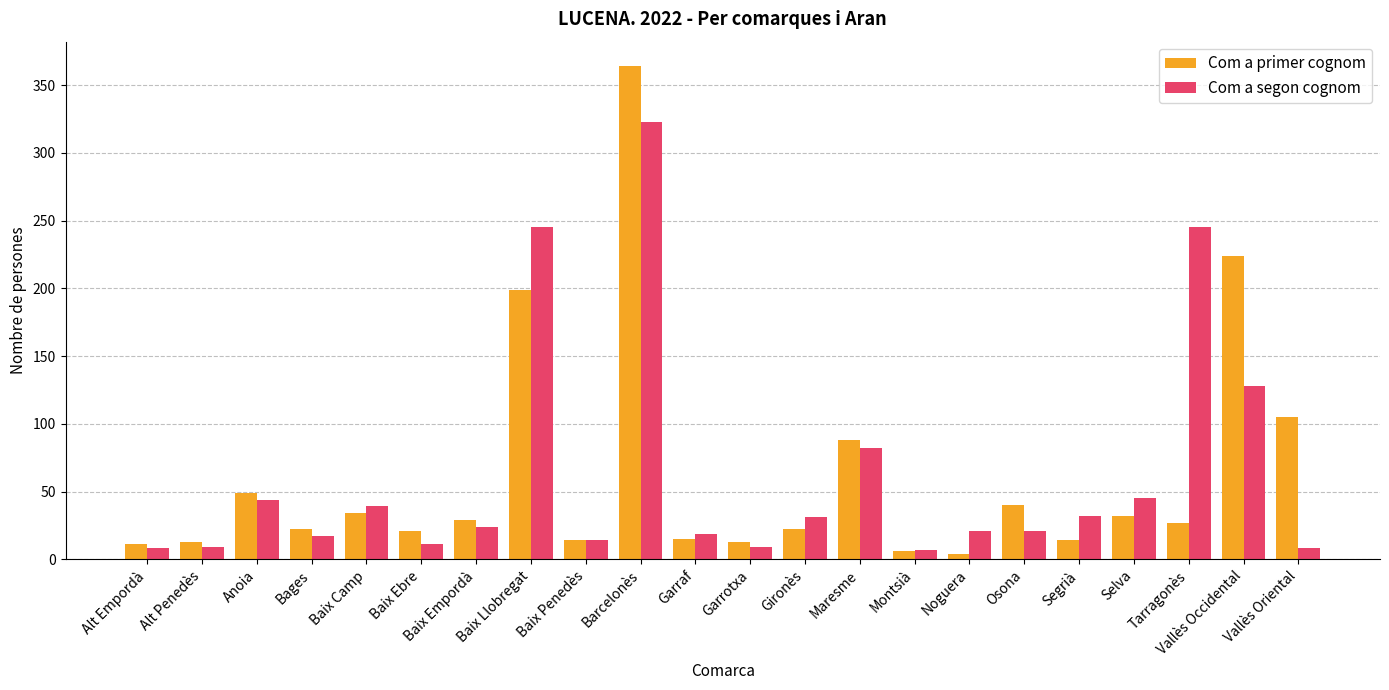

What is the minimum value shown in the chart?

4